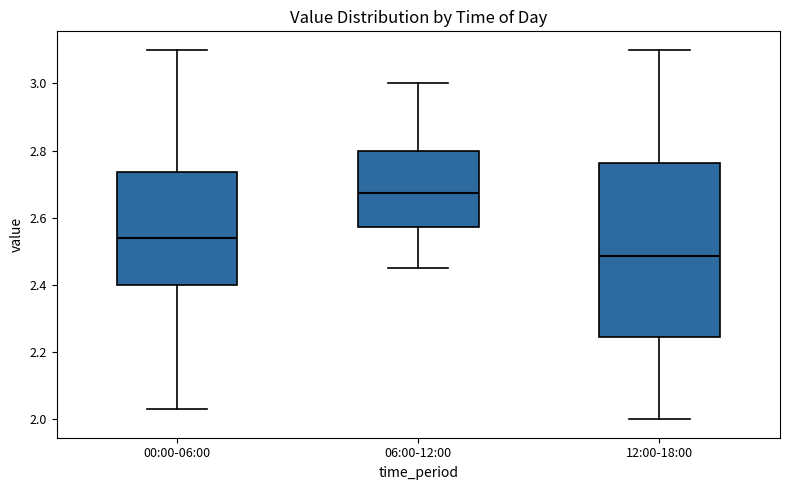

Reading left to right, transcribe this box plot: for each box, give where its median line is, the range the box spans, and where its two whiskers end, as read against the y-axis. The values are not printed on the chart, so give them approximately, as read against the axis.

00:00-06:00: median 2.54, box 2.40 to 2.74, whiskers 2.04 to 3.10
06:00-12:00: median 2.68, box 2.58 to 2.80, whiskers 2.46 to 3.00
12:00-18:00: median 2.48, box 2.24 to 2.76, whiskers 2.00 to 3.10